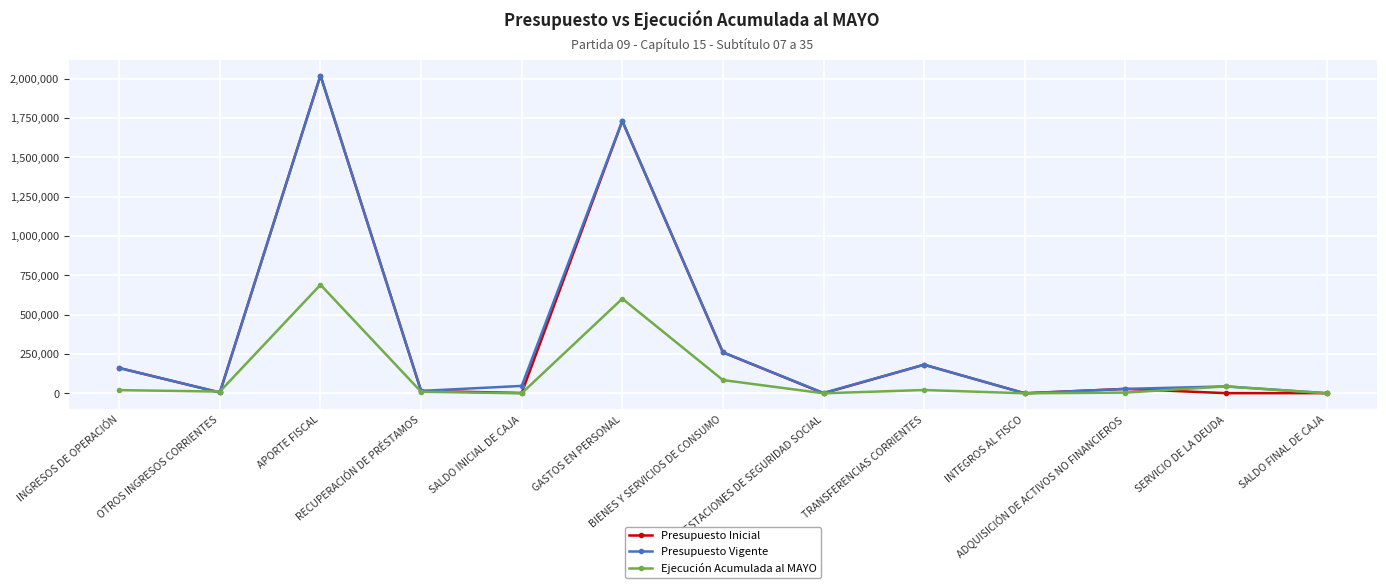

What is the value of the Presupuesto Vigente point at the 7th from the left?

260406